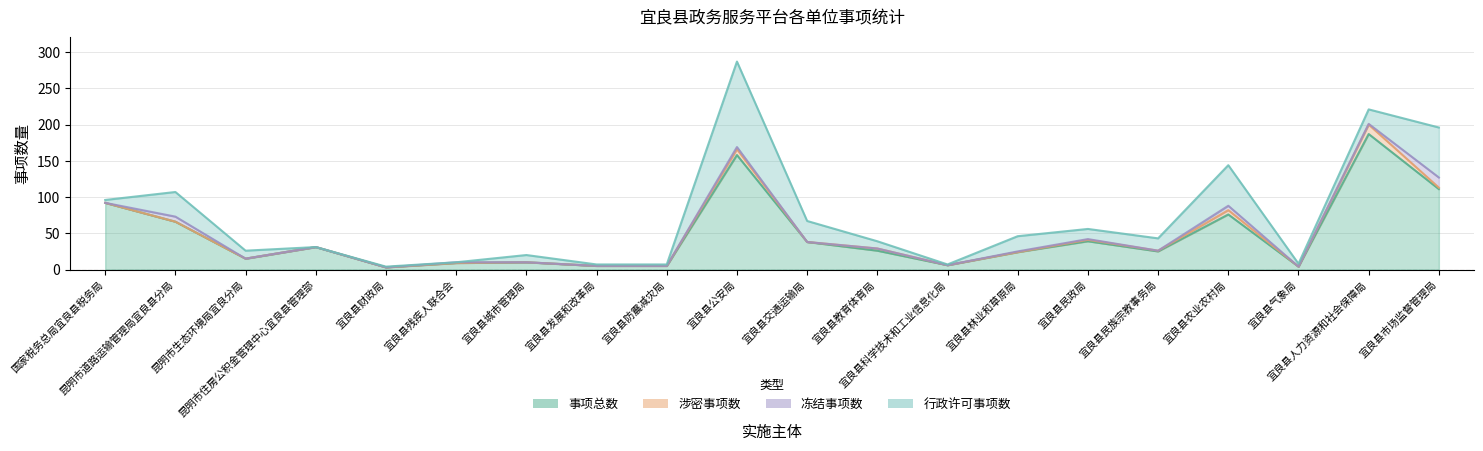

How many data points does each series have?

20